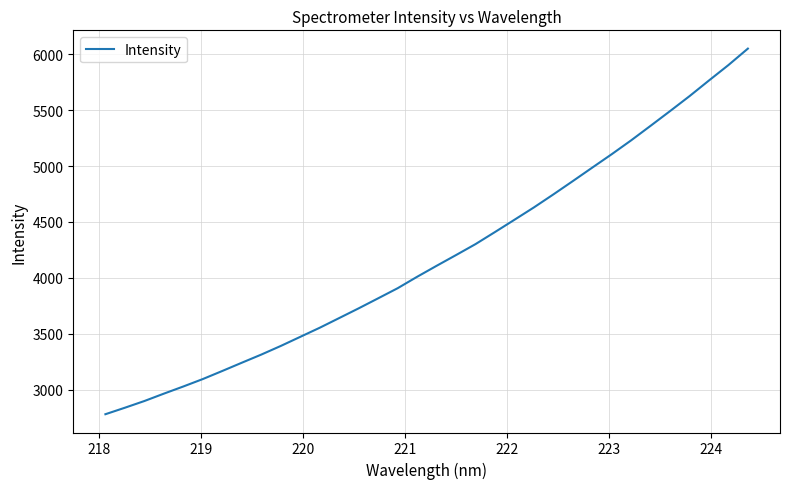

What is the minimum value shown in the chart?

2778.8